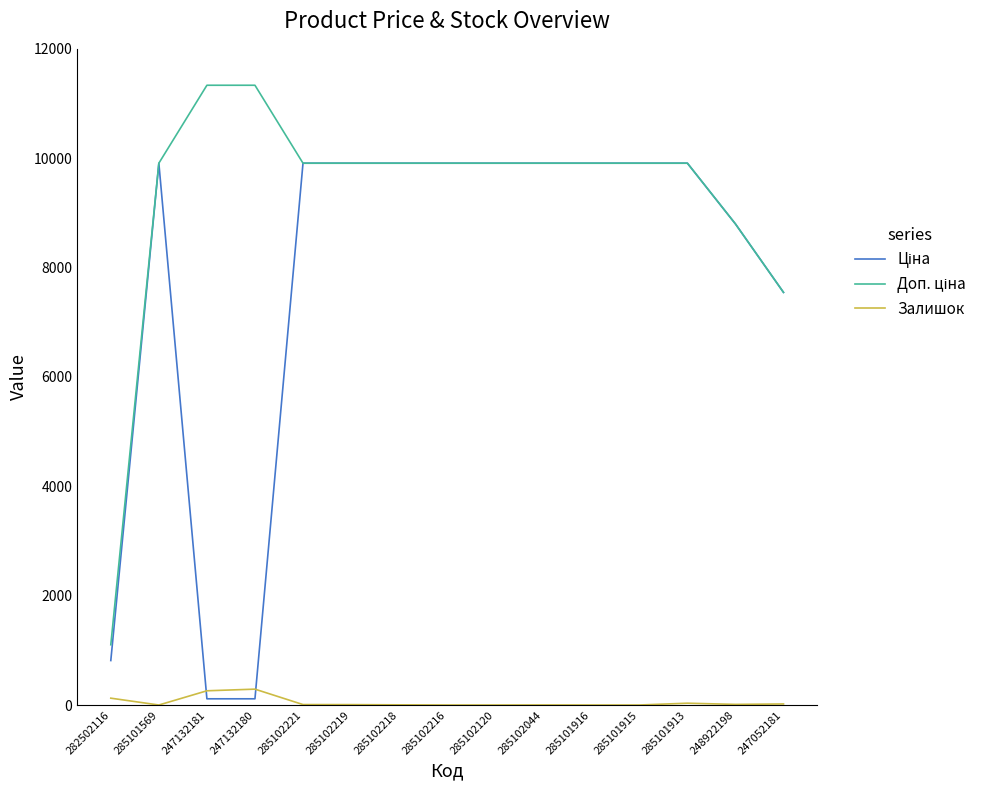

The Залишок series shows 19.0 at 247052181. True or false?

True